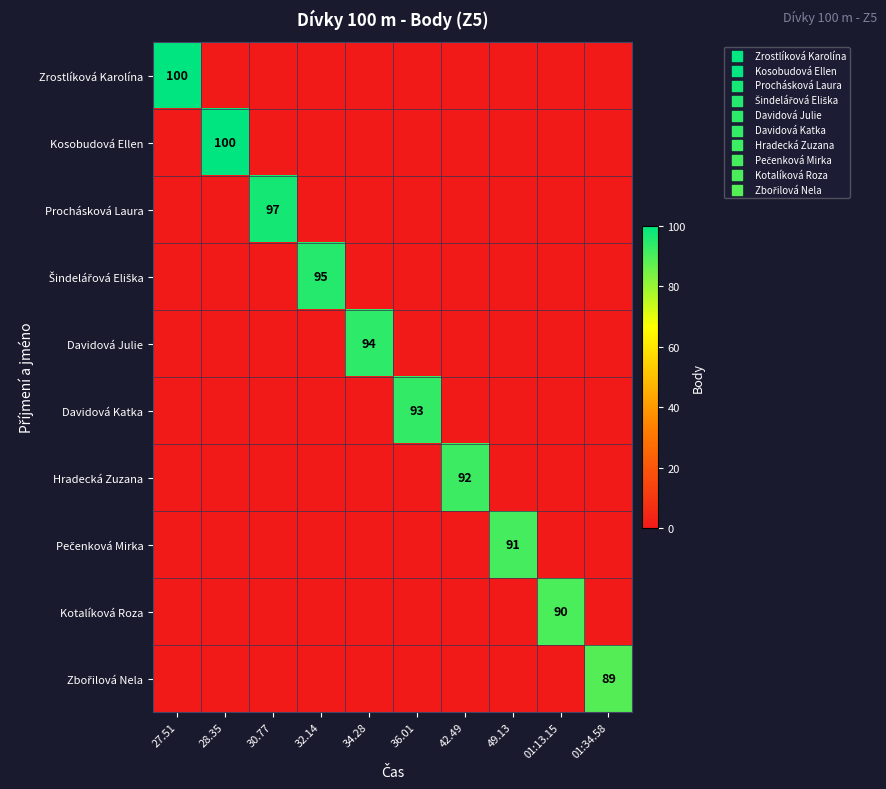

At how many categories does at least one series exceed 85?

10